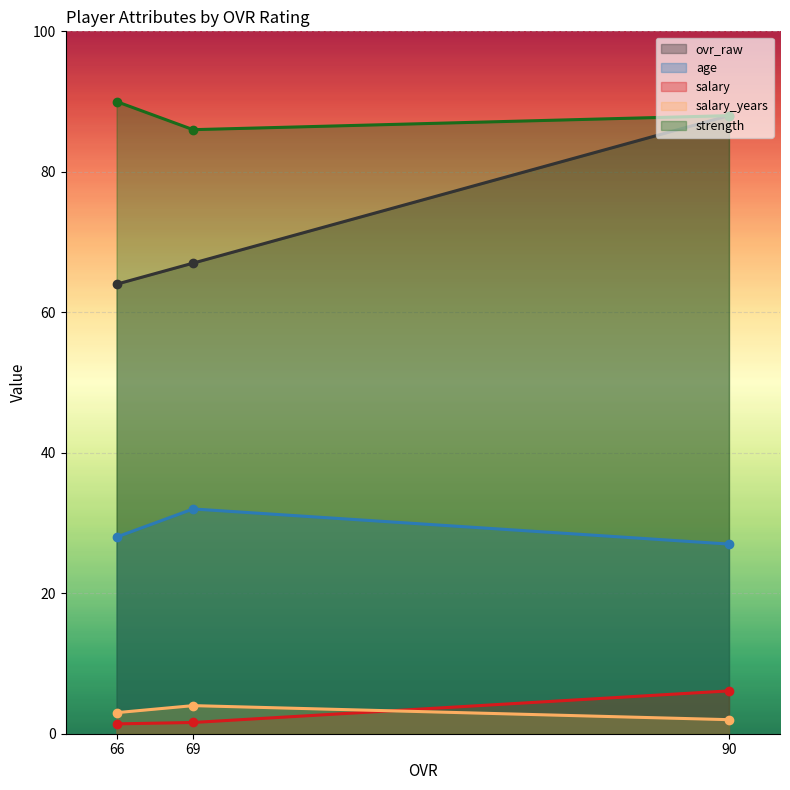

What is the sum of the age values at 69 and 66?

60.0